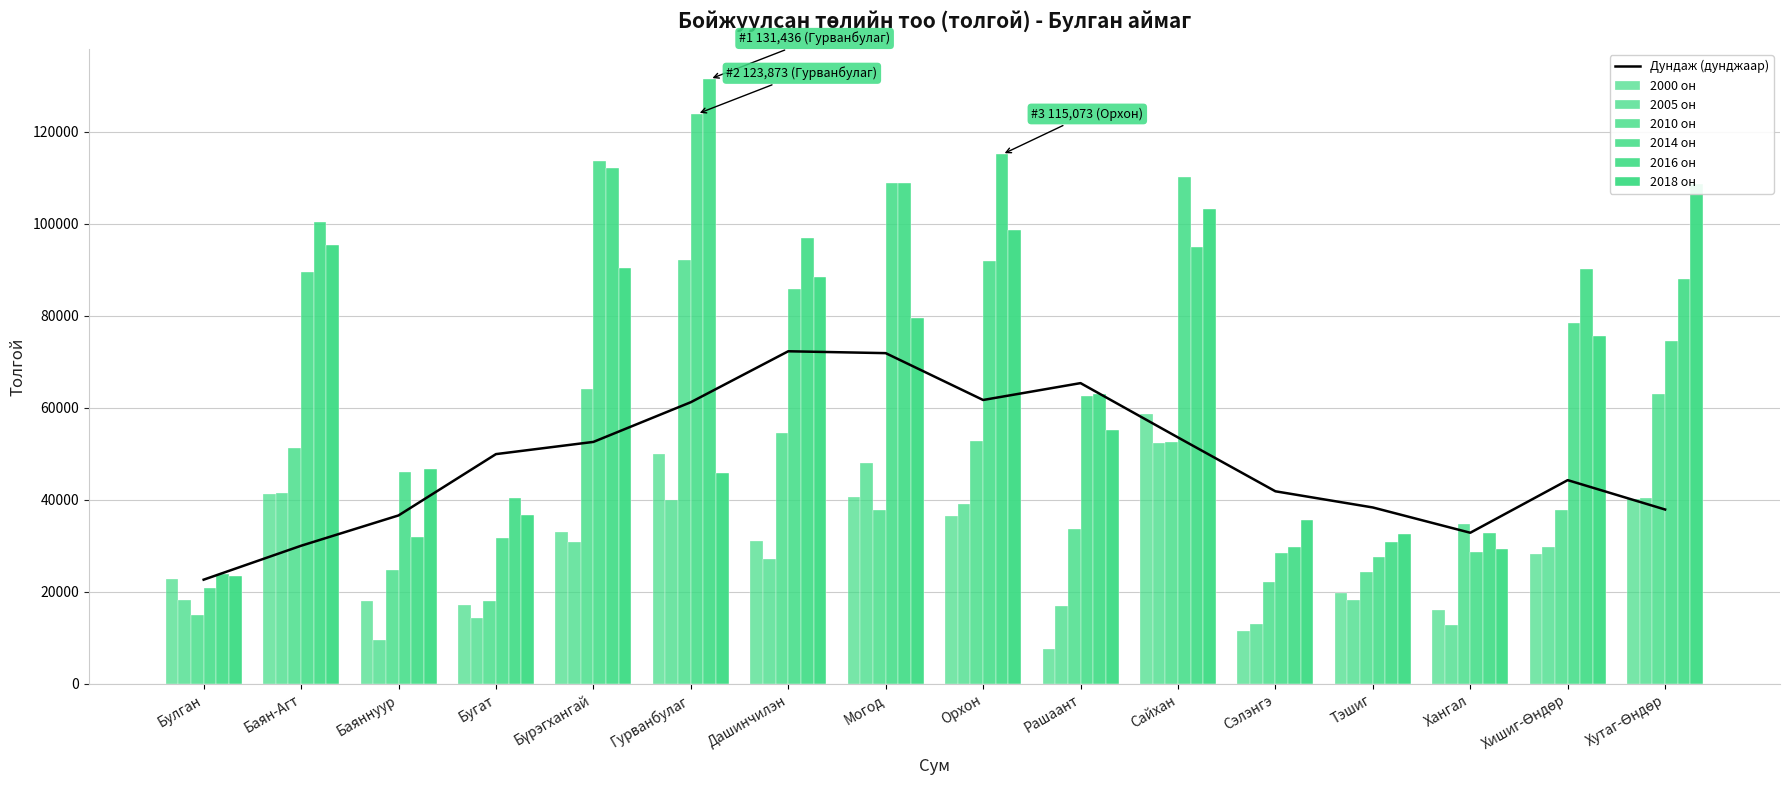

What is the approximate value of 2014 он at Баяннуур?

46053